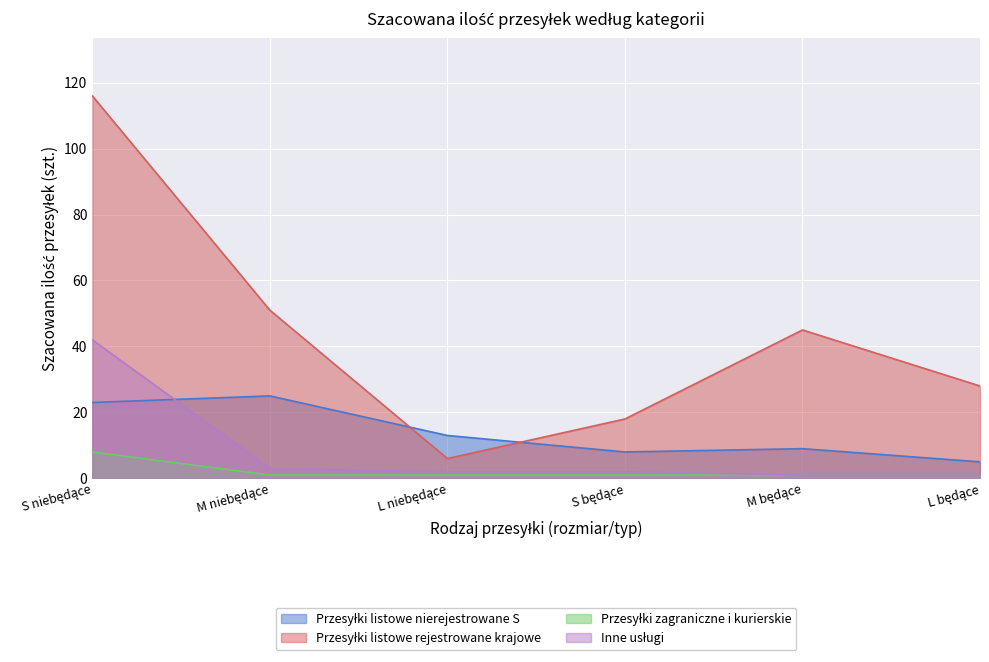

Rank the series at M niebędące from lowest to highest value.

Przesyłki zagraniczne i kurierskie, Inne usługi, Przesyłki listowe nierejestrowane S, Przesyłki listowe rejestrowane krajowe